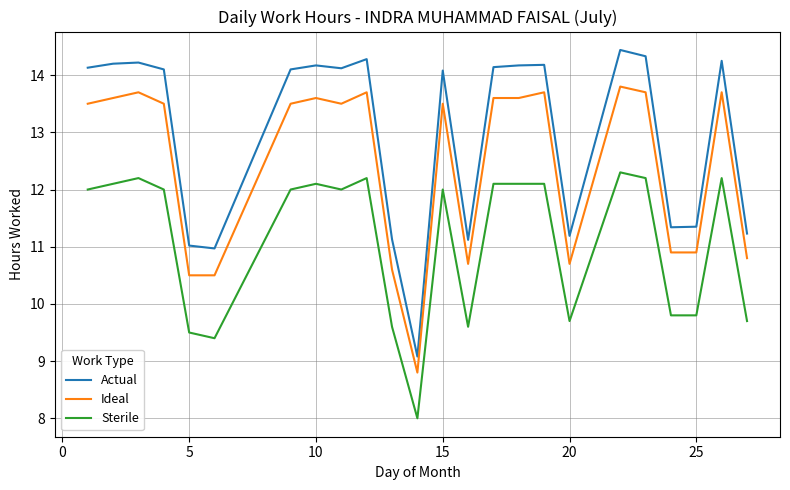

True or false: Actual and Ideal cross at least once.

False